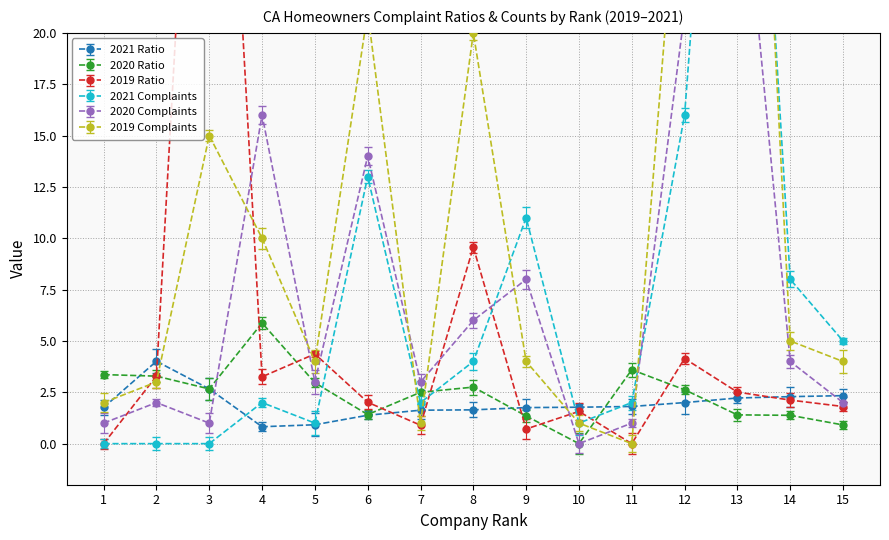

Reading right to left, extract all data points from this chart.

2021 Ratio: 2.3	2.3	2.2	2.0	1.8	1.8	1.8	1.6	1.6	1.4	0.9	0.8	2.7	4.0	1.8
2020 Ratio: 0.9	1.4	1.4	2.6	3.6	0.0	1.3	2.8	2.5	1.4	3.0	5.9	2.7	3.3	3.4
2019 Ratio: 1.8	2.1	2.5	4.1	0.0	1.6	0.7	9.6	0.9	2.0	4.4	3.3	49.1	3.3	0.0
2021 Complaints: 5.0	8.0	50.0	16.0	2.0	1.0	11.0	4.0	2.0	13.0	1.0	2.0	0.0	0.0	0.0
2020 Complaints: 2.0	4.0	31.0	21.0	1.0	0.0	8.0	6.0	3.0	14.0	3.0	16.0	1.0	2.0	1.0
2019 Complaints: 4.0	5.0	55.0	32.0	0.0	1.0	4.0	20.0	1.0	21.0	4.0	10.0	15.0	3.0	2.0